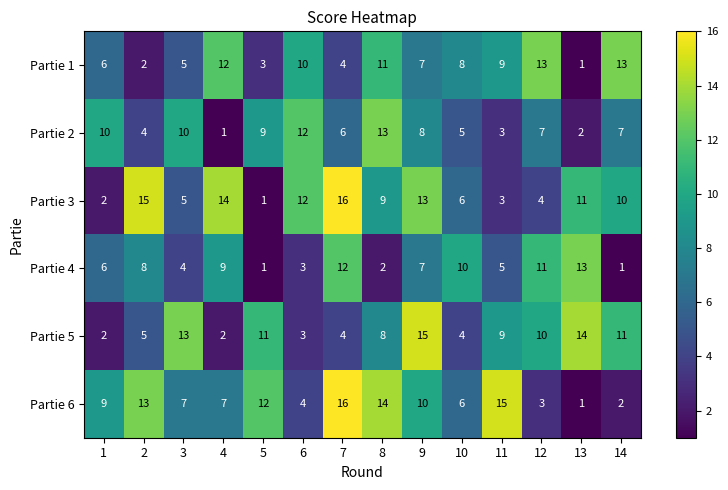

What value does the Partie 6 series have at 6?

4